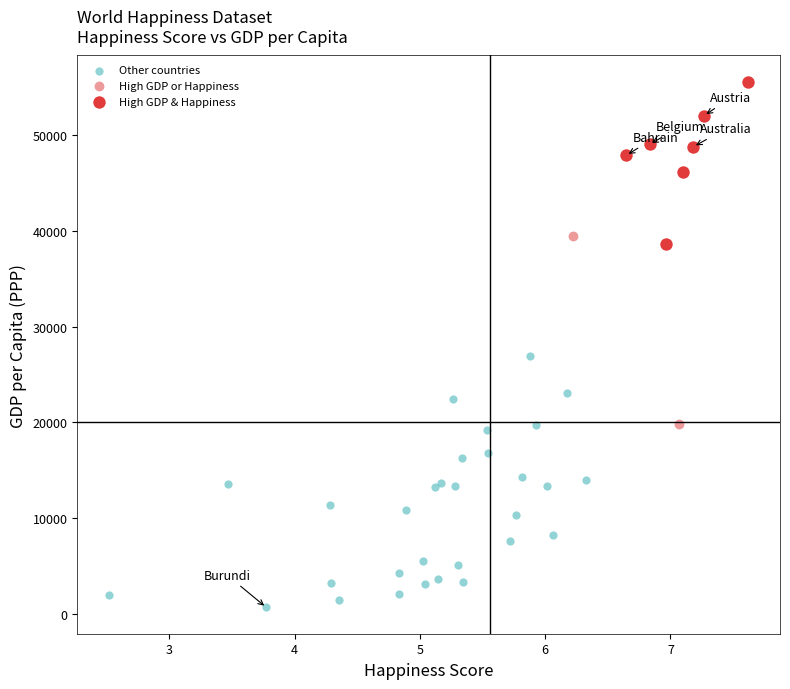

Which series has the widest spread of Y values?

Other countries